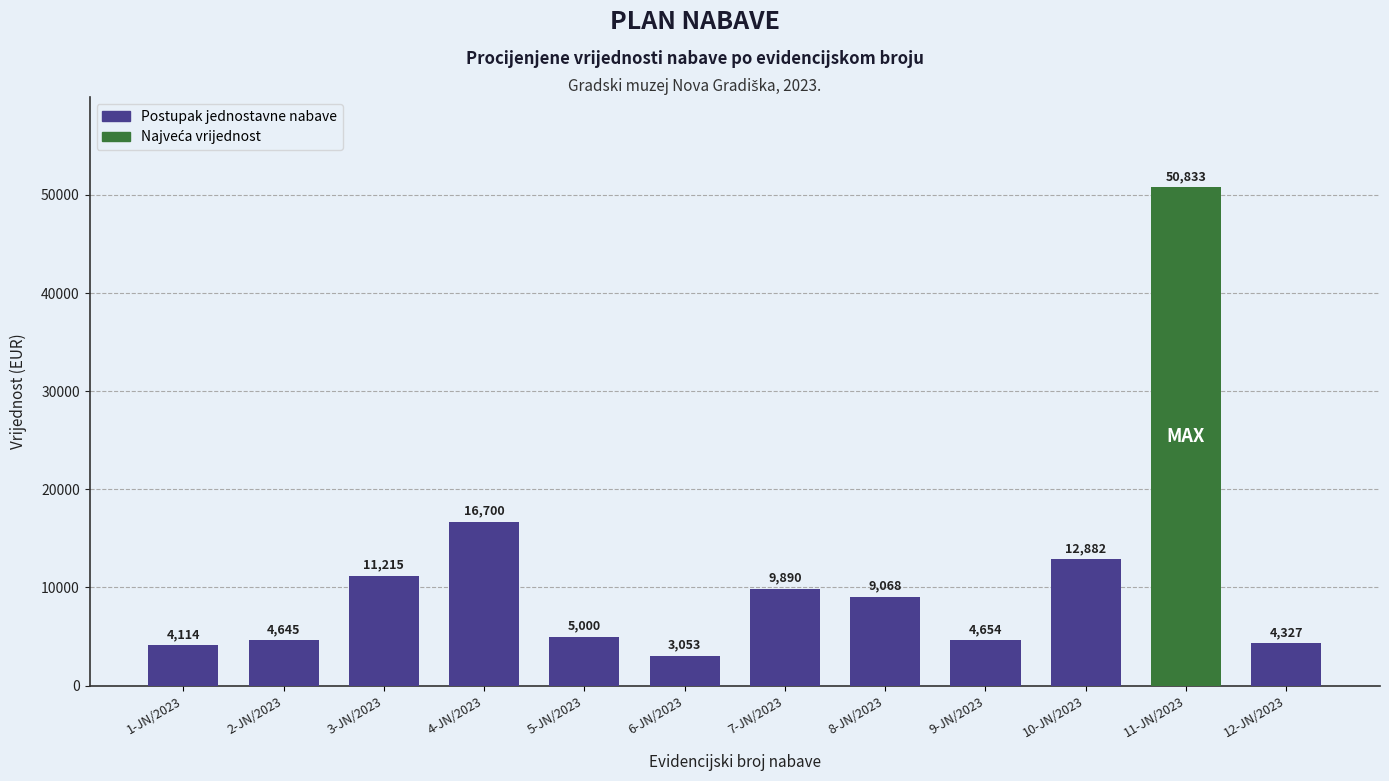

Reading left to right, list all the values displayed in this chart.

1-JN/2023=4114	2-JN/2023=4645	3-JN/2023=11215	4-JN/2023=16700	5-JN/2023=5000	6-JN/2023=3053	7-JN/2023=9890	8-JN/2023=9068	9-JN/2023=4654	10-JN/2023=12882	11-JN/2023=50833	12-JN/2023=4327